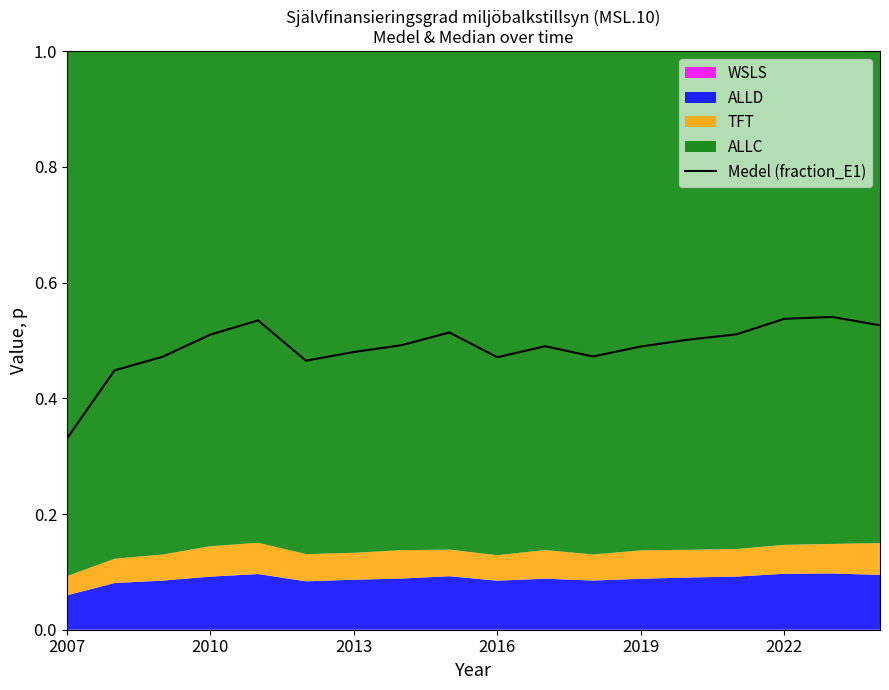

What is the average value?

48.8